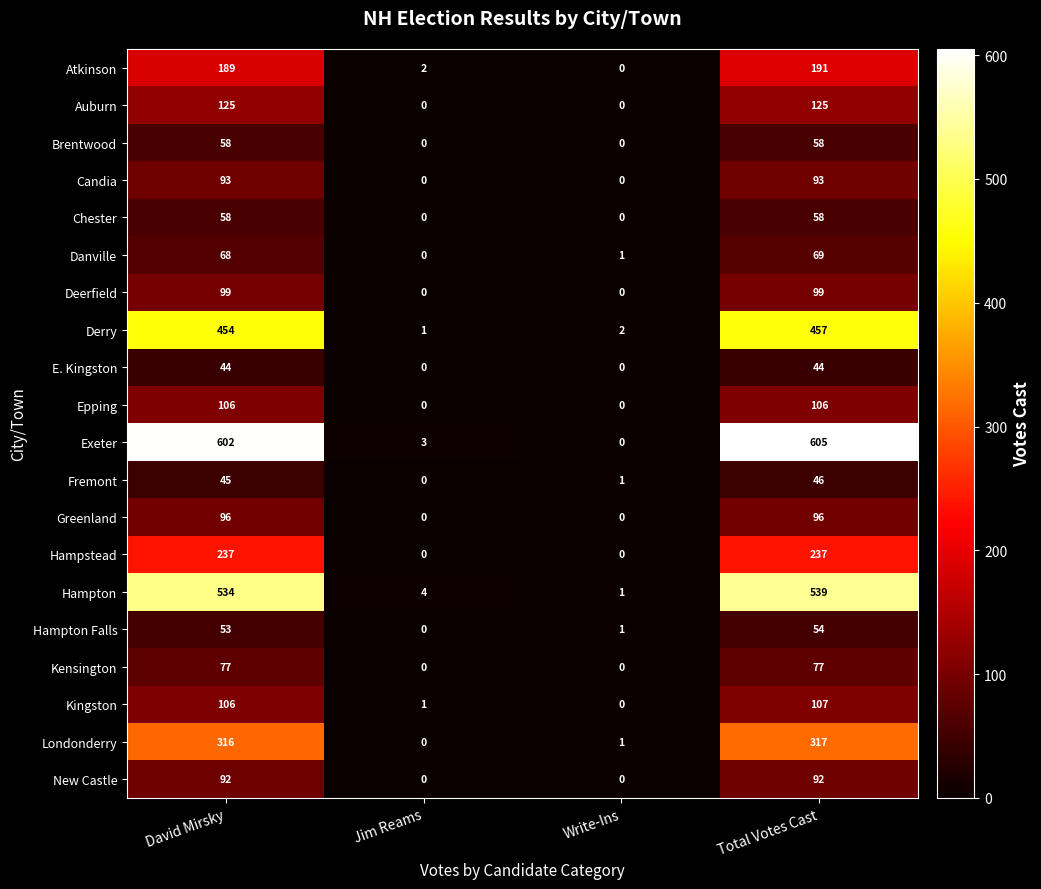

At which category does the chart reach its peak across all series?

Total Votes Cast